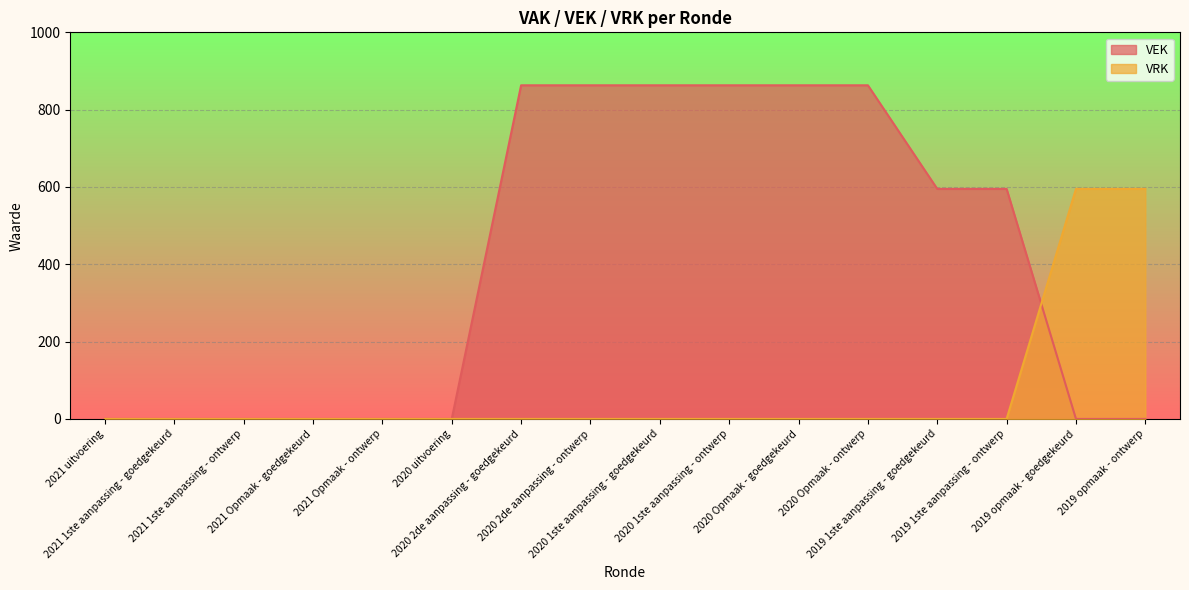

What are all the series names shown in the legend?

VEK, VRK